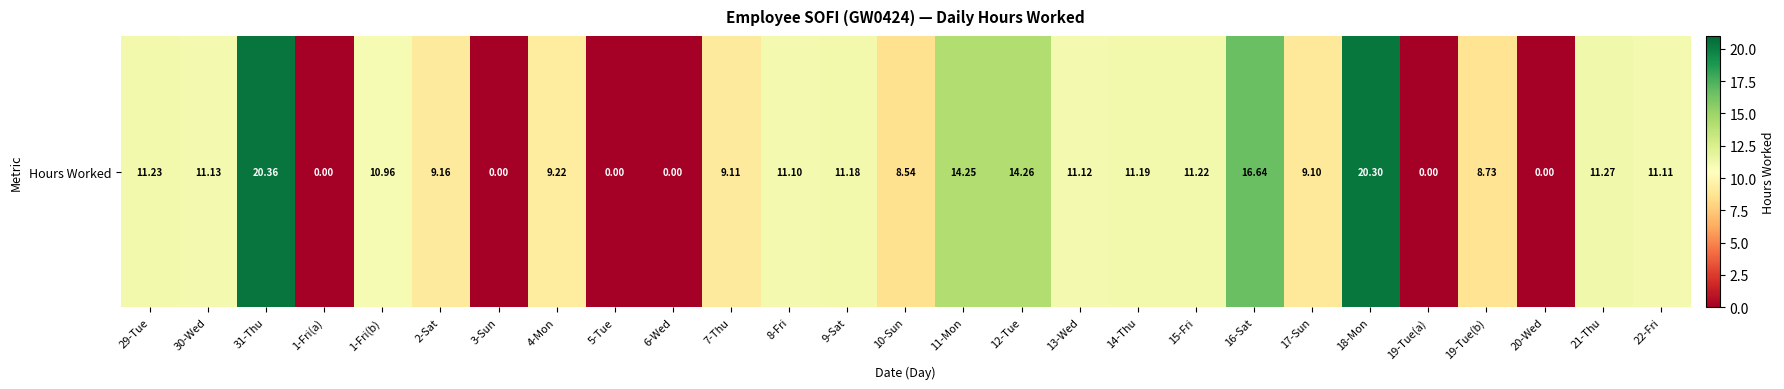

How many categories are shown in the chart?

27